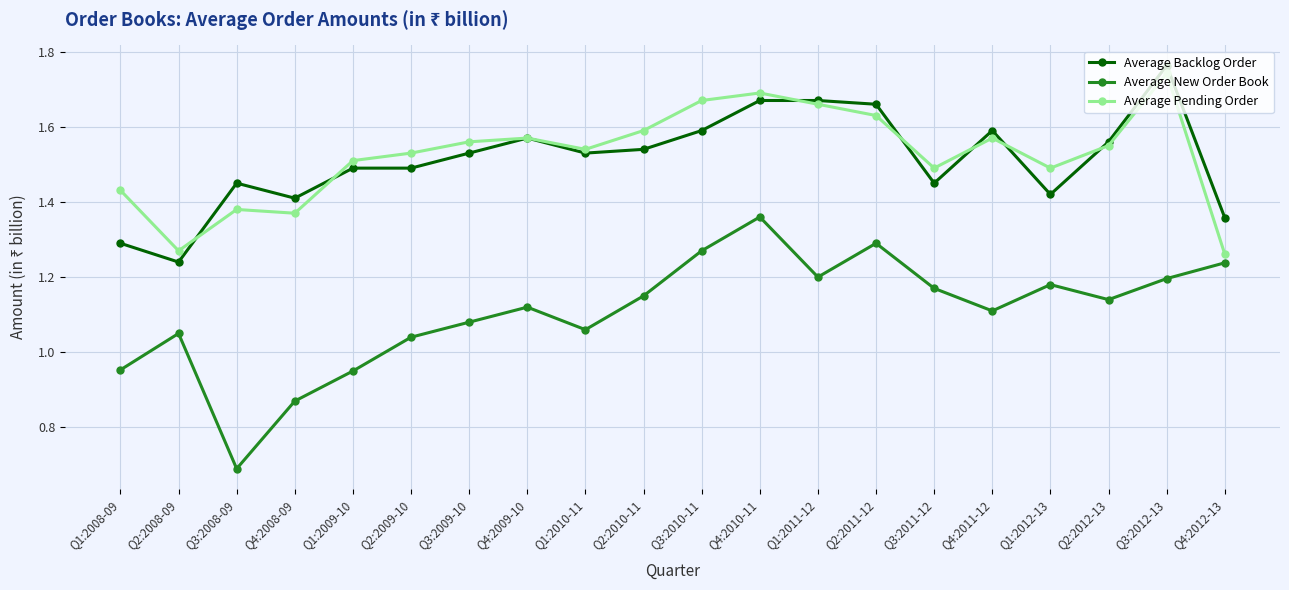

The Average Backlog Order series shows 1.6 at Q3:2010-11. True or false?

True